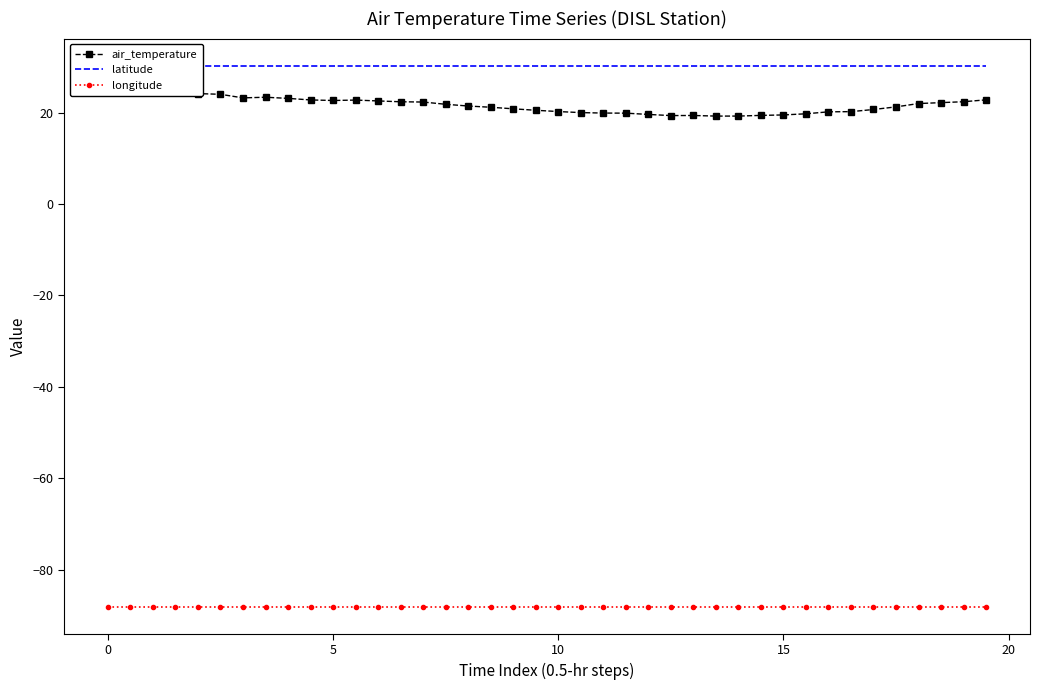

True or false: longitude has a value of -53.2 at 13.

False